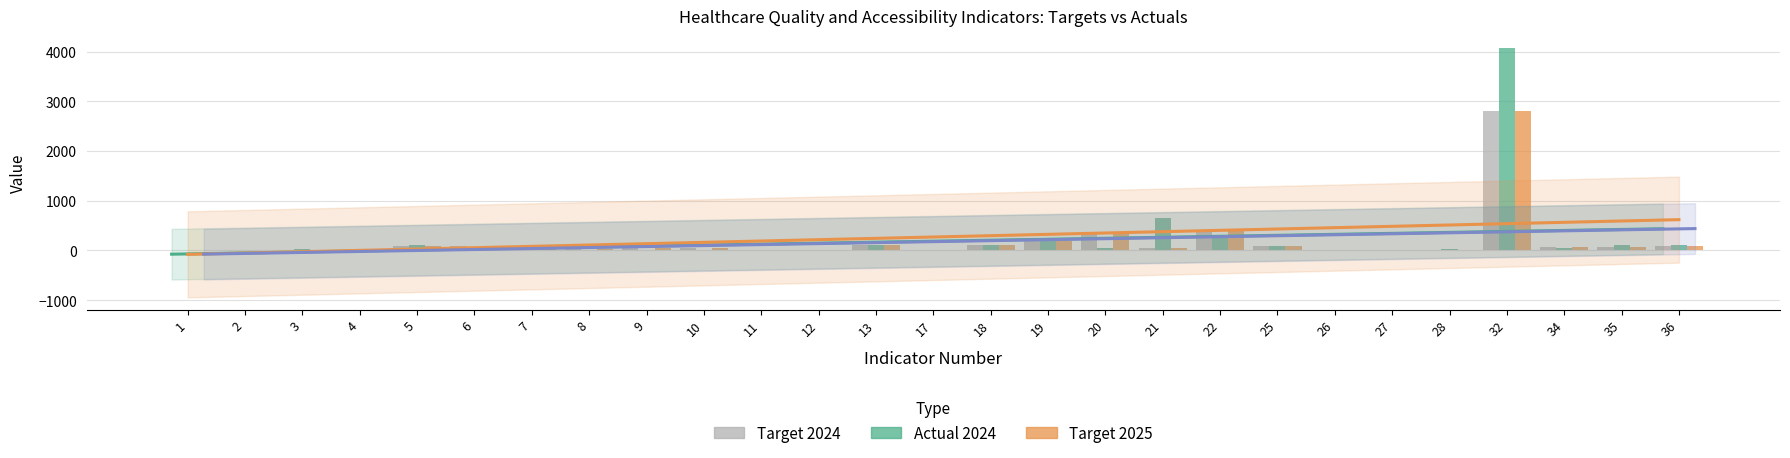

List the labels in order of Target 2025 value, largest first.

32, 22, 20, 19, 18, 13, 5, 36, 25, 6, 35, 34, 10, 9, 21, 7, 8, 12, 3, 26, 11, 2, 1, 27, 28, 4, 17